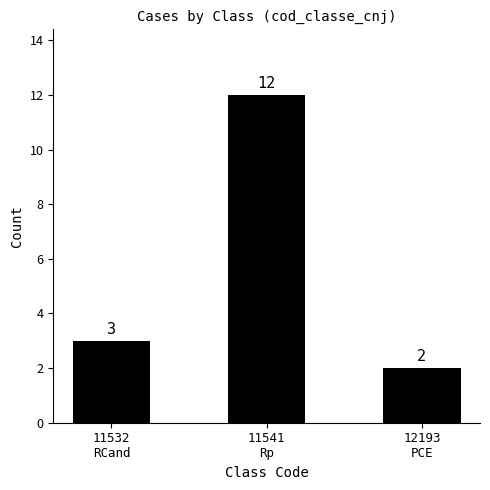

Reading right to left, what are all the values shown in this chart?

12193
PCE=2	11541
Rp=12	11532
RCand=3